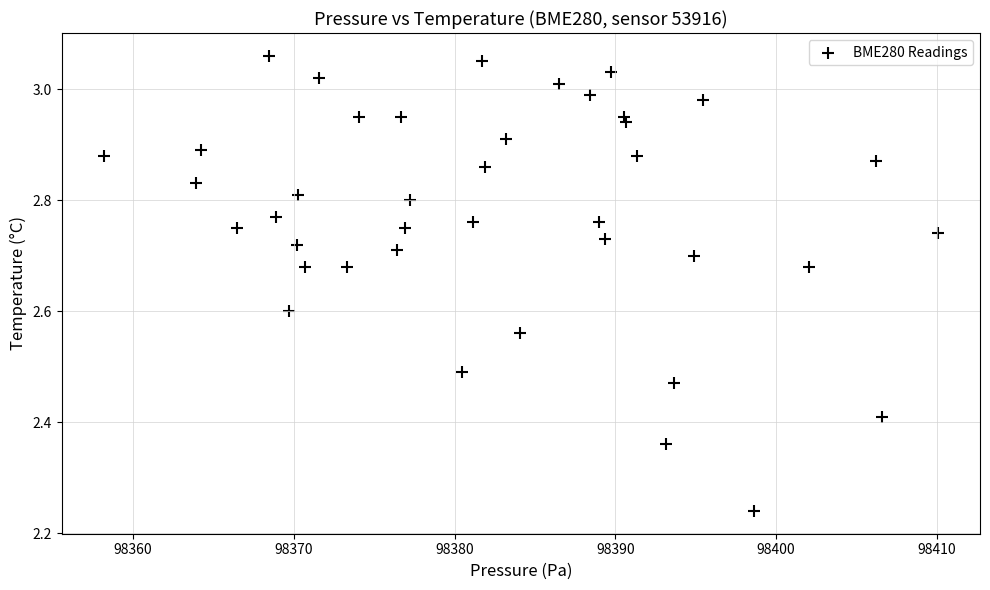

What is the range of Y values (max minus min)?

0.8